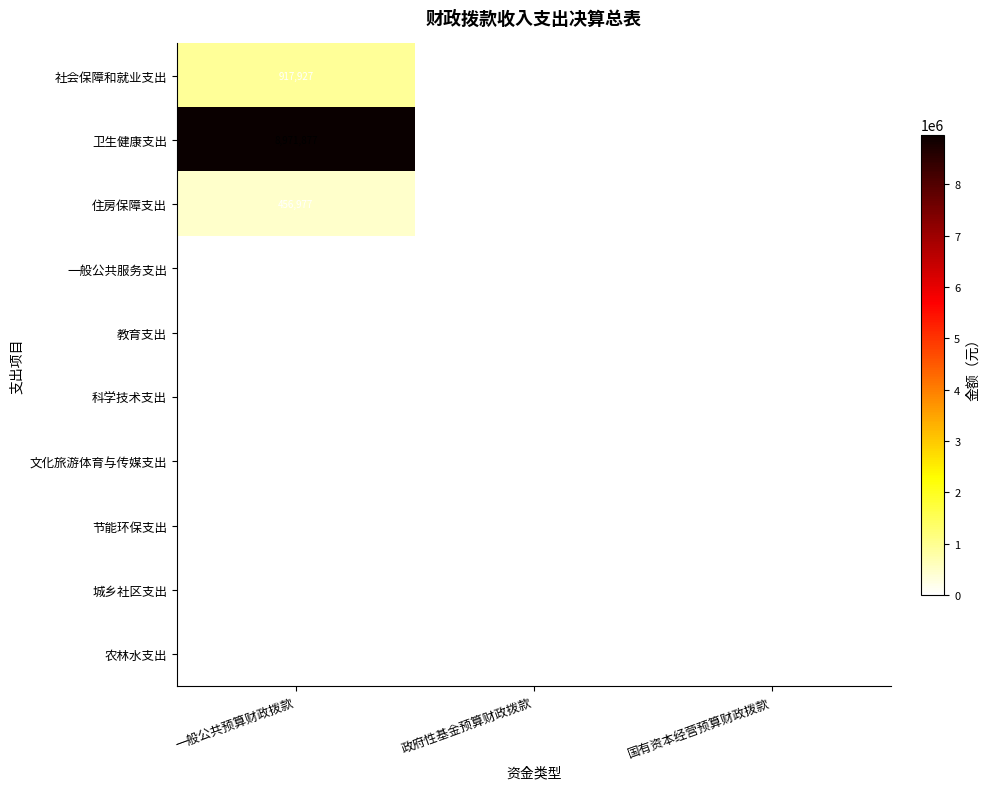

At which category is the sum across all series the highest?

一般公共预算财政拨款